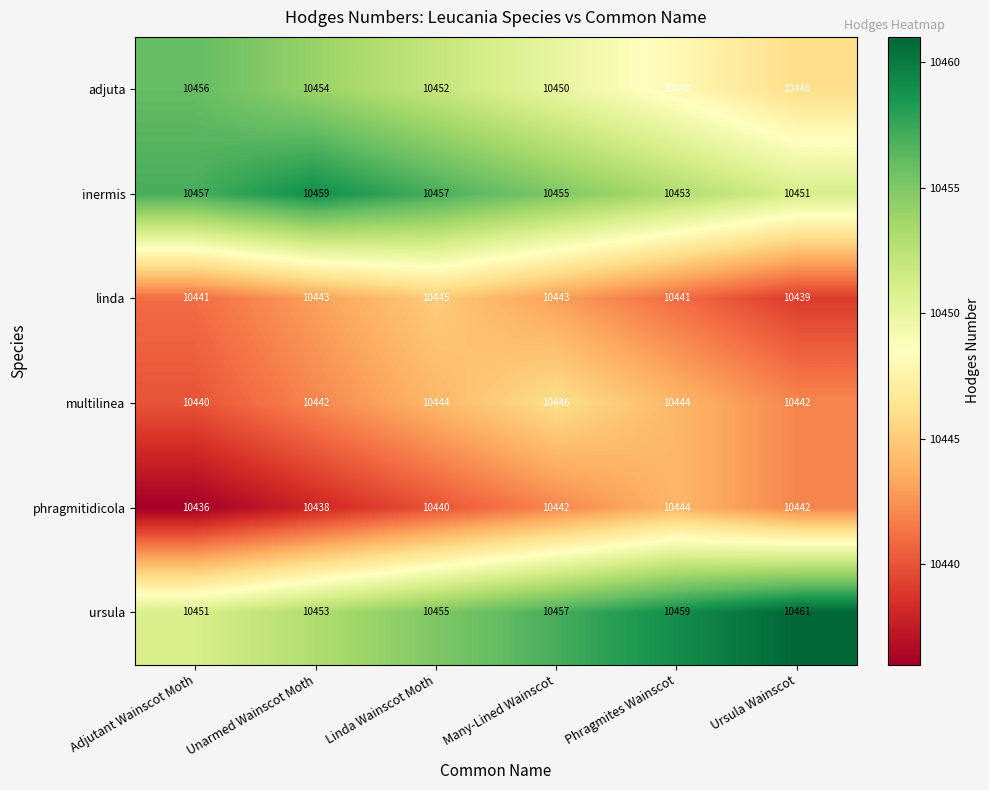

What is the smallest value displayed?

10436